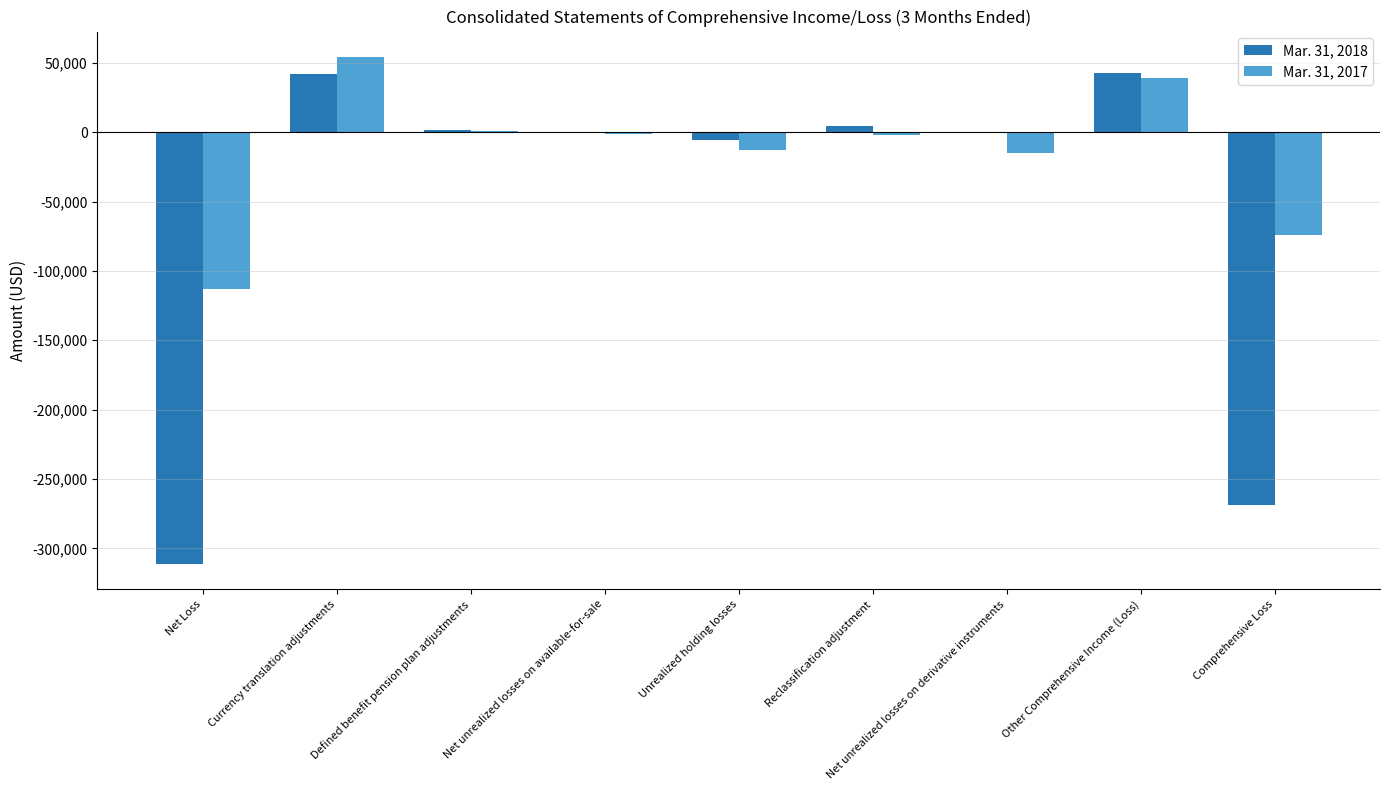

What is the average value of the Mar. 31, 2017 series?

-13743